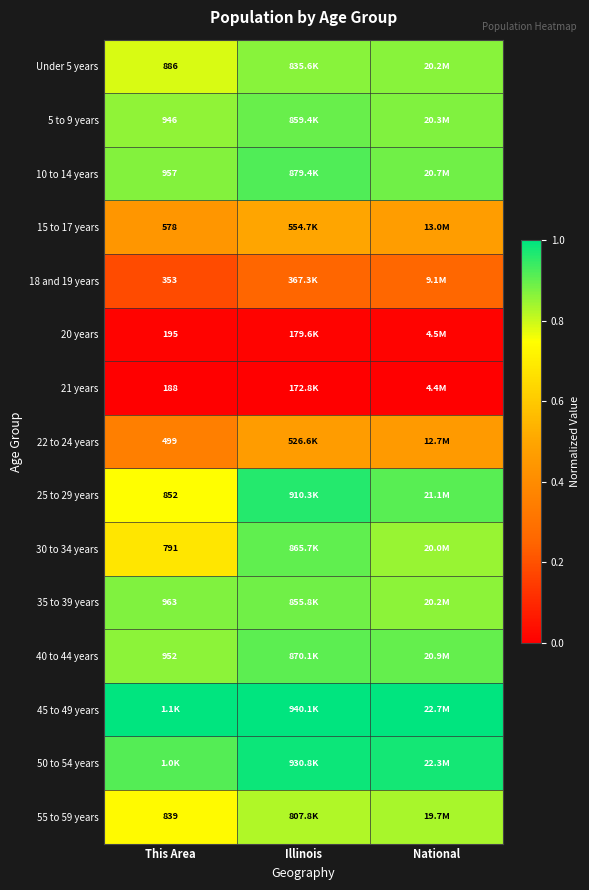

At how many categories does at least one series exceed 0?

3